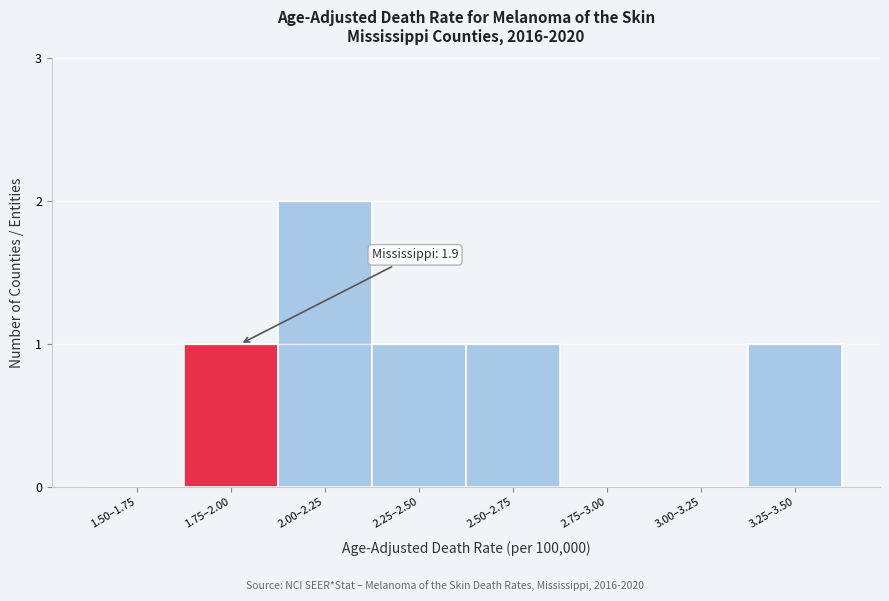

Reading left to right, extract all data points from this chart.

1.50–1.75=0	1.75–2.00=1	2.00–2.25=2	2.25–2.50=1	2.50–2.75=1	2.75–3.00=0	3.00–3.25=0	3.25–3.50=1